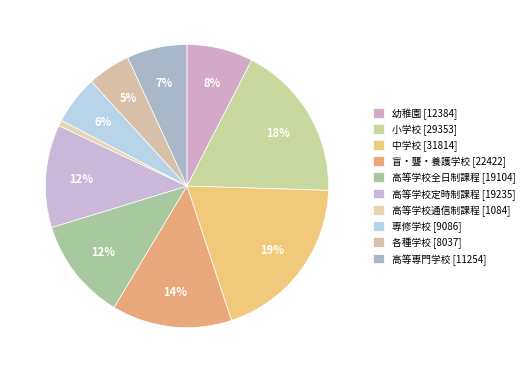

True or false: 専修学校 accounts for 12% of the total.

False